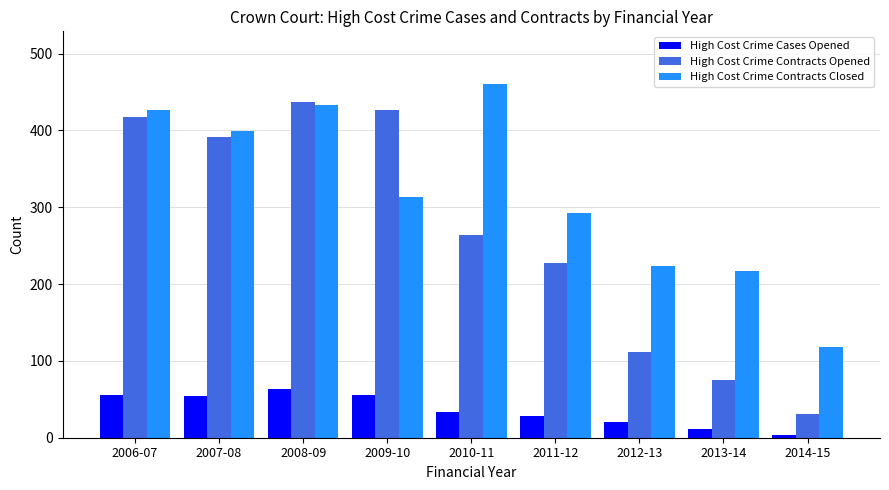

Does the chart contain any negative values?

No